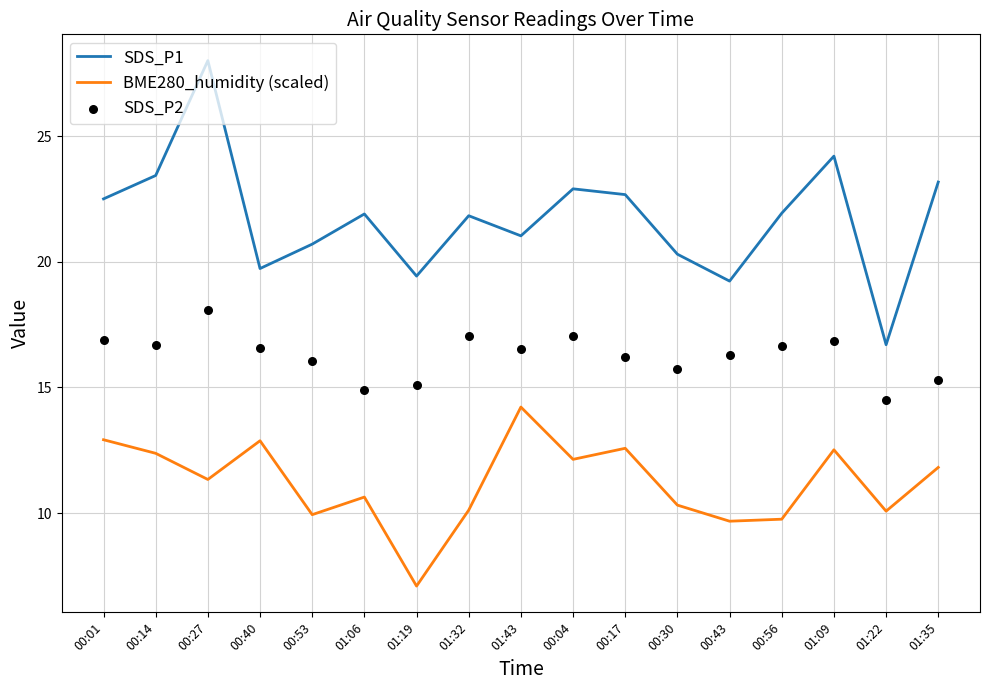

What are all the series names shown in the legend?

SDS_P1, BME280_humidity (scaled), SDS_P2